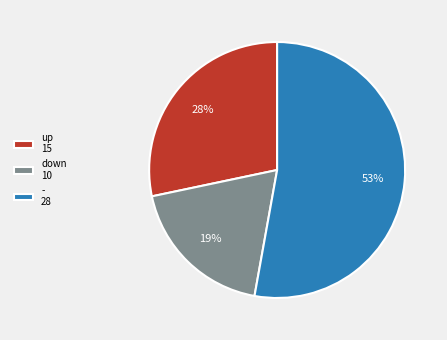

To the nearest percent, what is the combined percentage of down and up?

47%